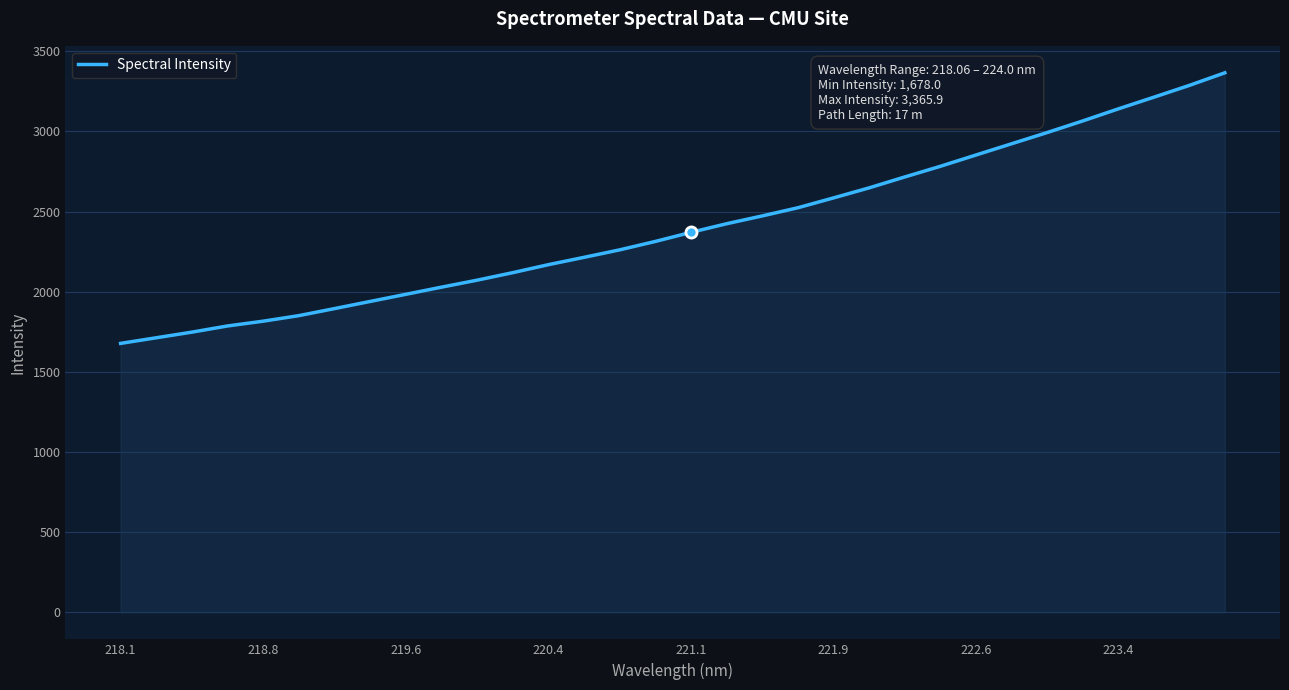

What is the greatest value displayed?

3365.9